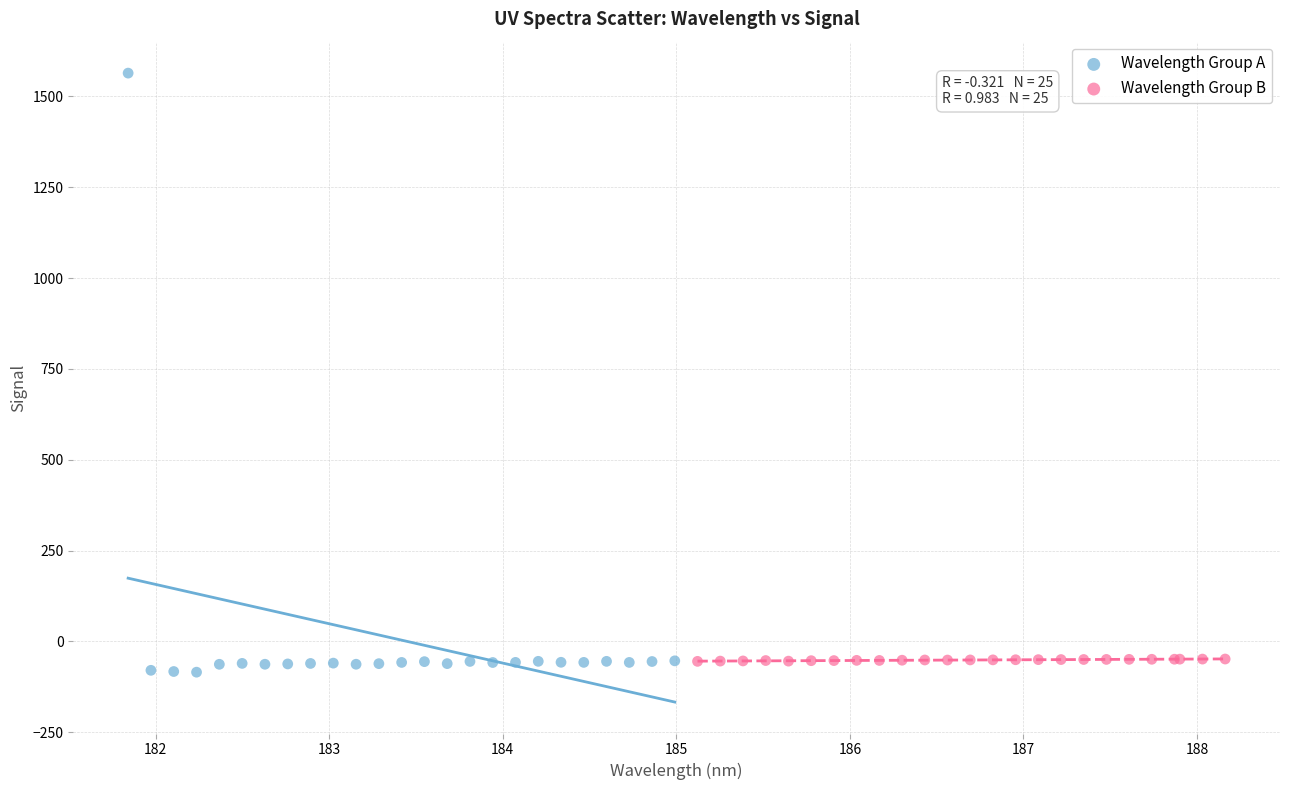

Which series contains the highest Y value?

Wavelength Group A